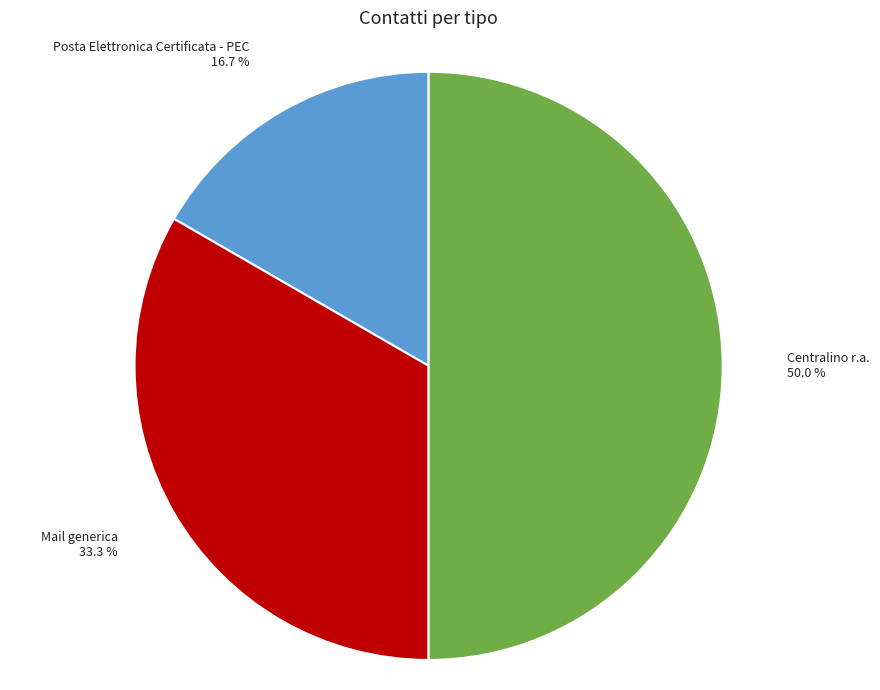

What is the ratio of the value at Centralino r.a. to the value at Mail generica?

1.5